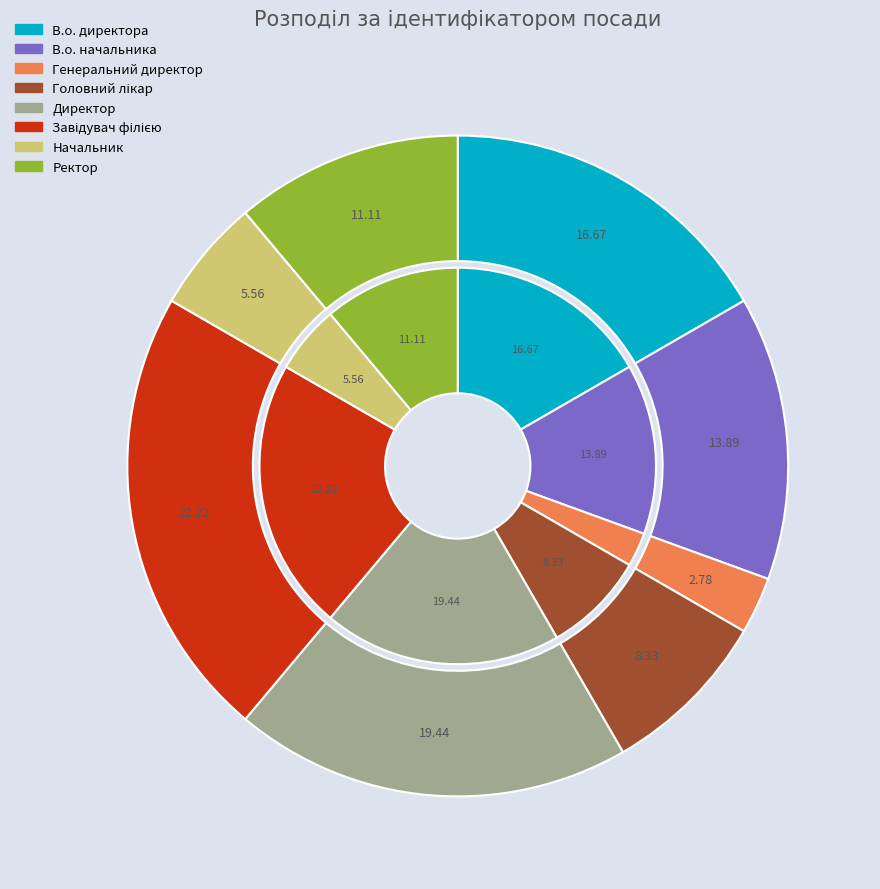

How many slices are in this pie chart?

8